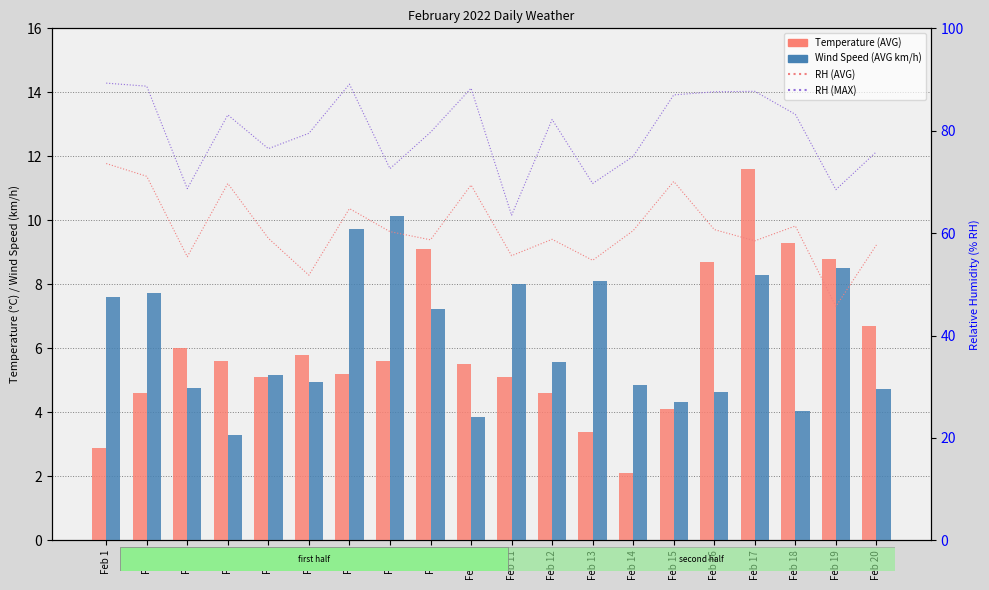

What is the difference between the Wind Speed (AVG km/h) values at Feb 17 and Feb 2?

0.6